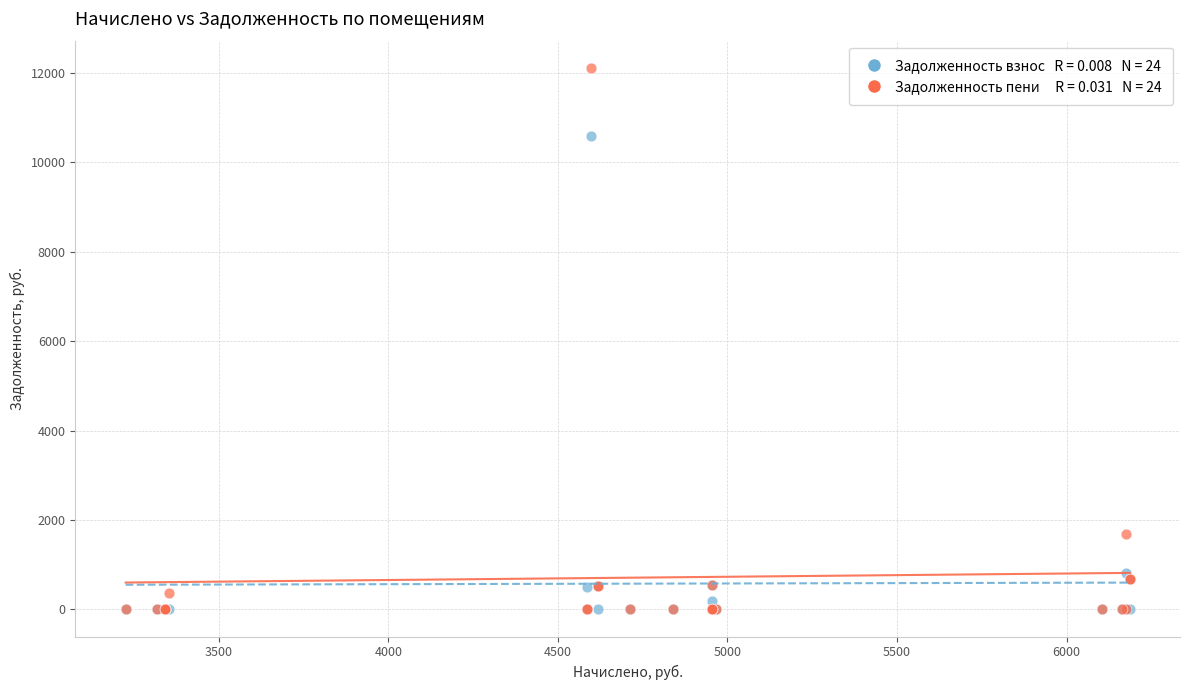

Across all series, what Y value is closest to 6056?

1680.9